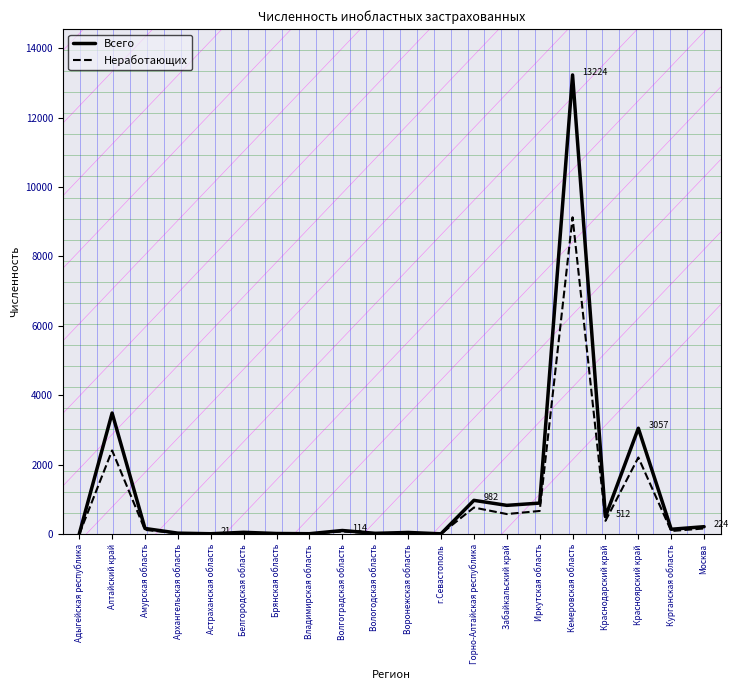

What is the highest value of the Неработающих series?

9128